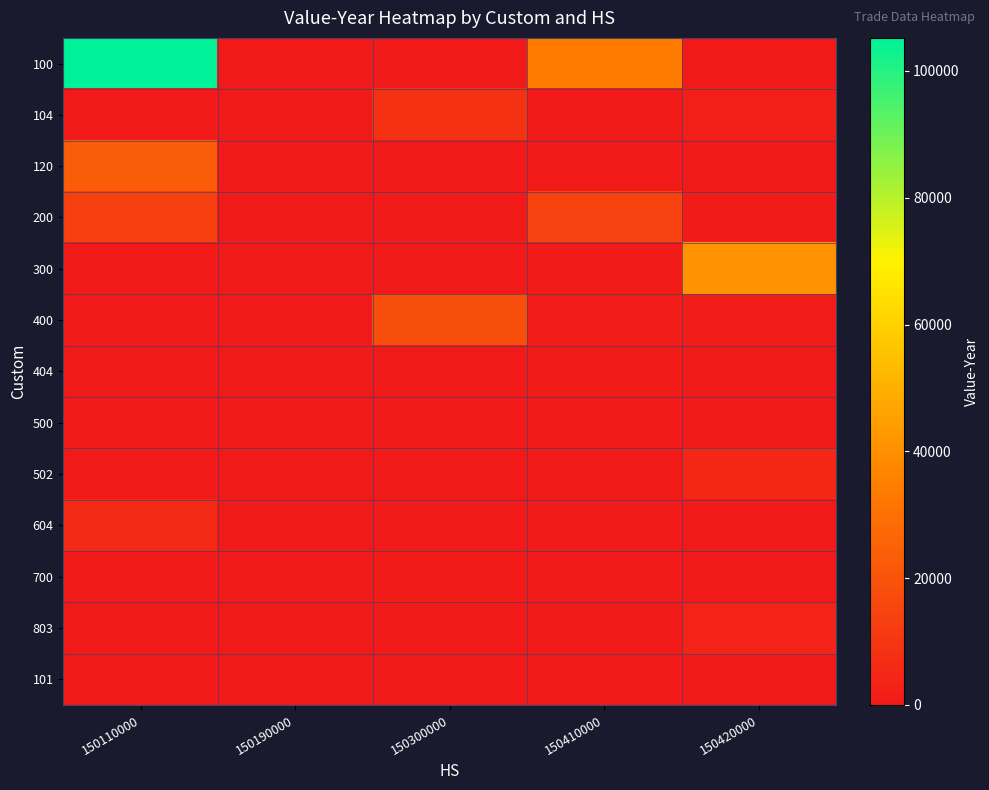

Reading left to right, transcribe all the data shown in this chart.

100: 150110000=105208	150190000=0	150300000=0	150410000=33947	150420000=0
104: 150110000=0	150190000=0	150300000=8598	150410000=0	150420000=1813
120: 150110000=23439	150190000=0	150300000=0	150410000=0	150420000=0
200: 150110000=13287	150190000=0	150300000=0	150410000=13776	150420000=869
300: 150110000=0	150190000=0	150300000=0	150410000=915	150420000=41093
400: 150110000=0	150190000=0	150300000=18400	150410000=1432	150420000=1464
404: 150110000=0	150190000=0	150300000=0	150410000=1176	150420000=0
500: 150110000=0	150190000=0	150300000=0	150410000=0	150420000=0
502: 150110000=0	150190000=0	150300000=0	150410000=0	150420000=4978
604: 150110000=5597	150190000=0	150300000=0	150410000=0	150420000=0
700: 150110000=0	150190000=0	150300000=1032	150410000=0	150420000=0
803: 150110000=251	150190000=0	150300000=0	150410000=0	150420000=3422
101: 150110000=0	150190000=0	150300000=0	150410000=0	150420000=645